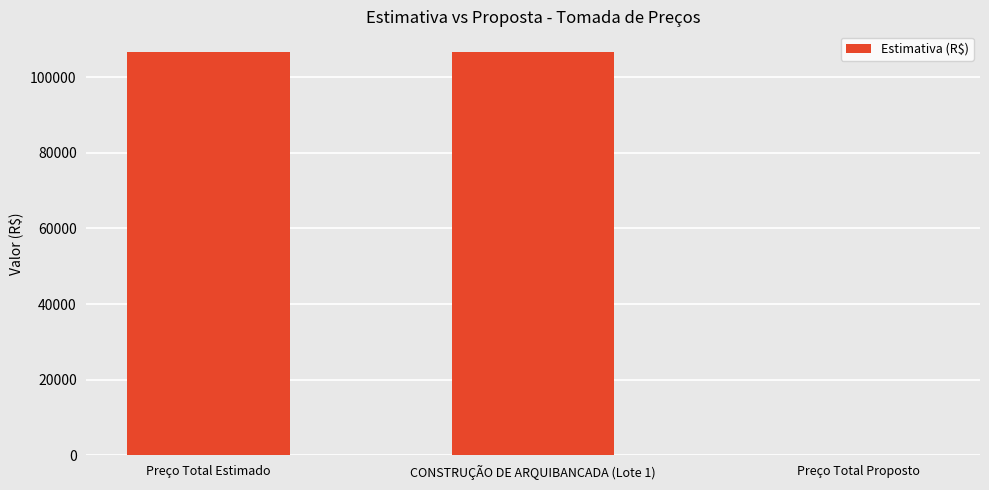

How many categories are shown in the chart?

3